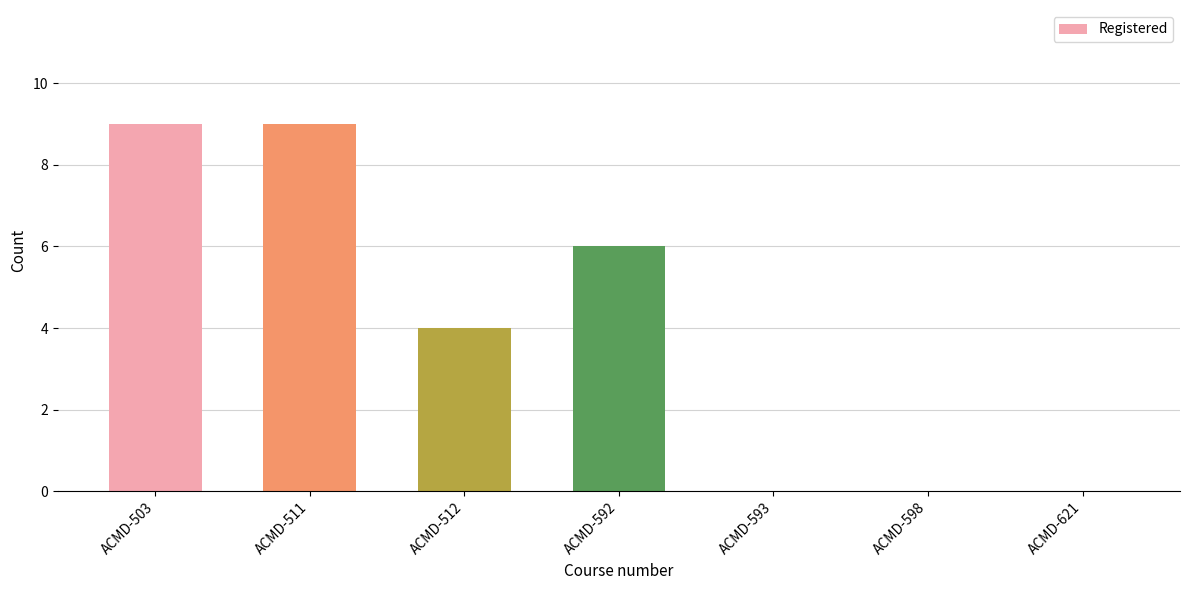

Reading right to left, extract all data points from this chart.

ACMD-621=0	ACMD-598=0	ACMD-593=0	ACMD-592=6	ACMD-512=4	ACMD-511=9	ACMD-503=9